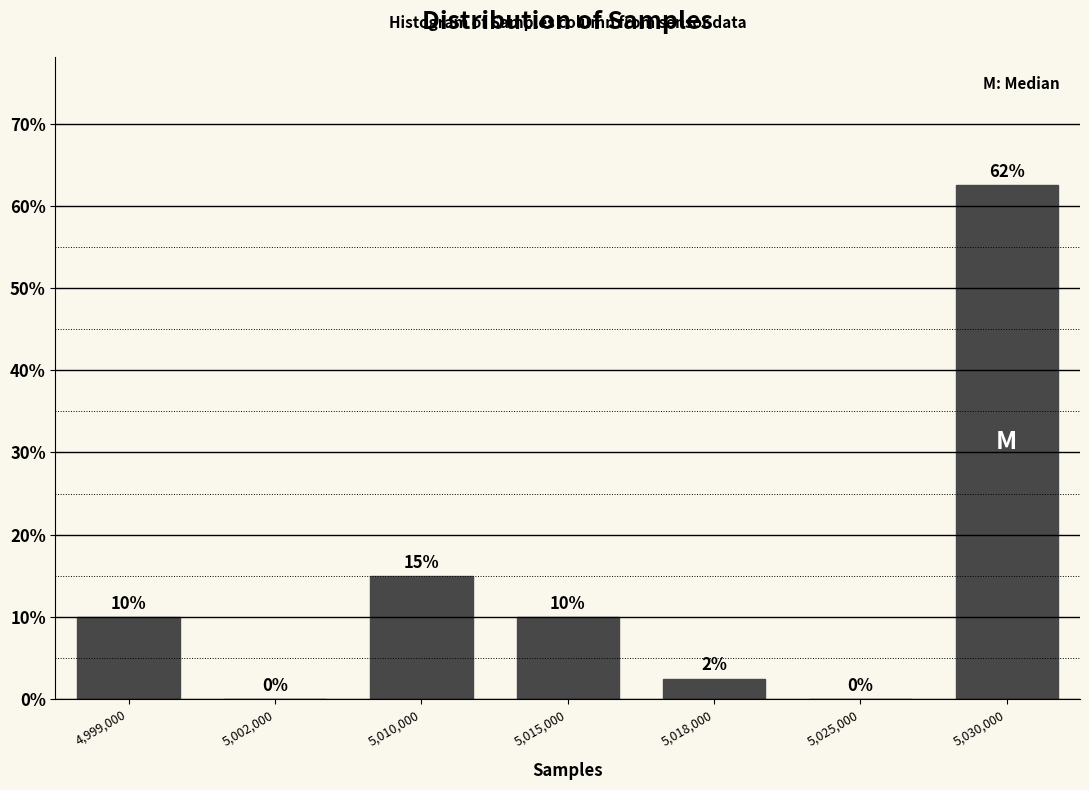

What is the maximum value shown in the chart?

62.5